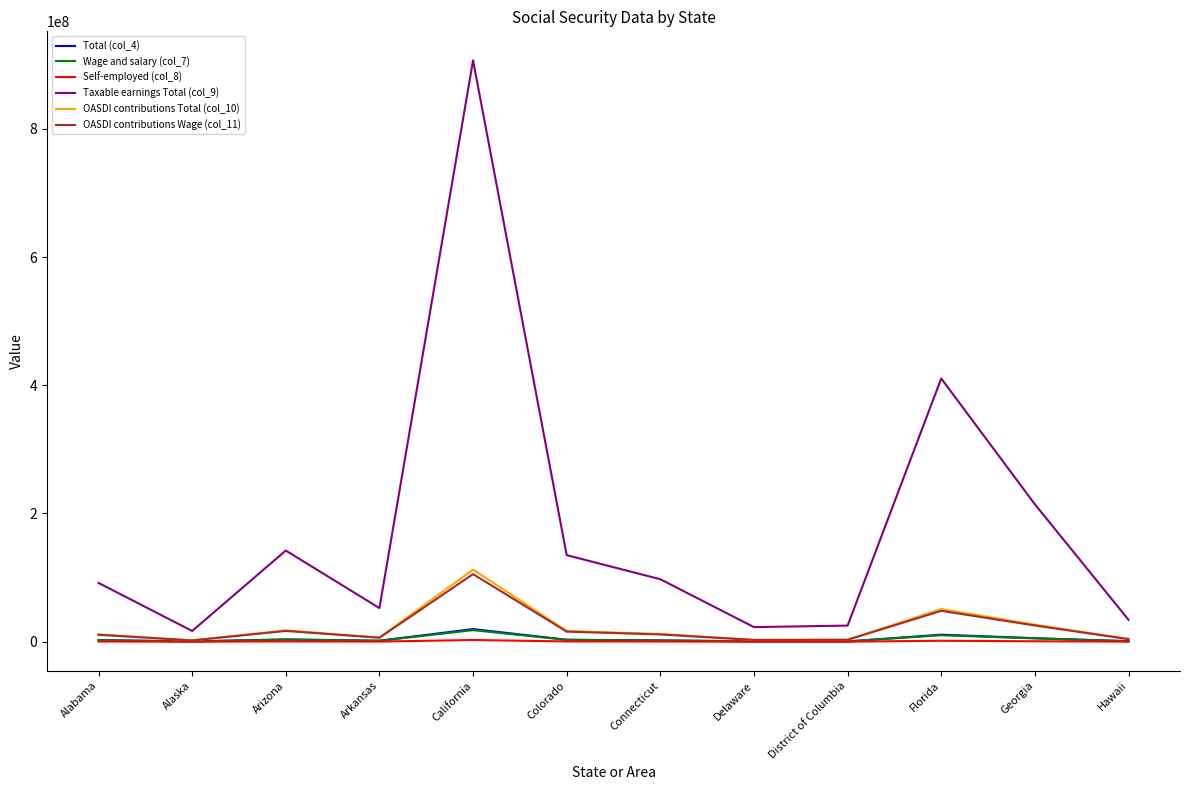

What are all the series names shown in the legend?

Total (col_4), Wage and salary (col_7), Self-employed (col_8), Taxable earnings Total (col_9), OASDI contributions Total (col_10), OASDI contributions Wage (col_11)